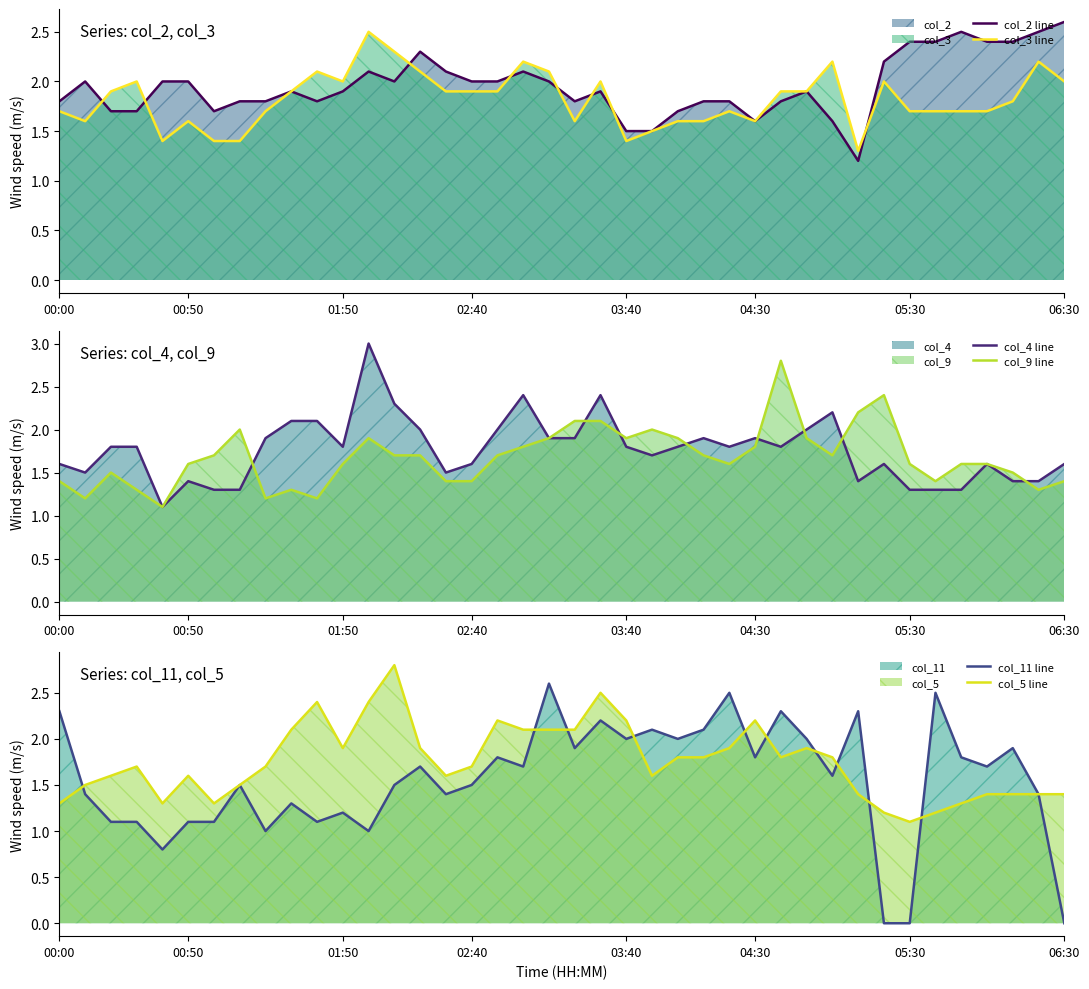

Which label corresponds to the smallest value in the chart?

32